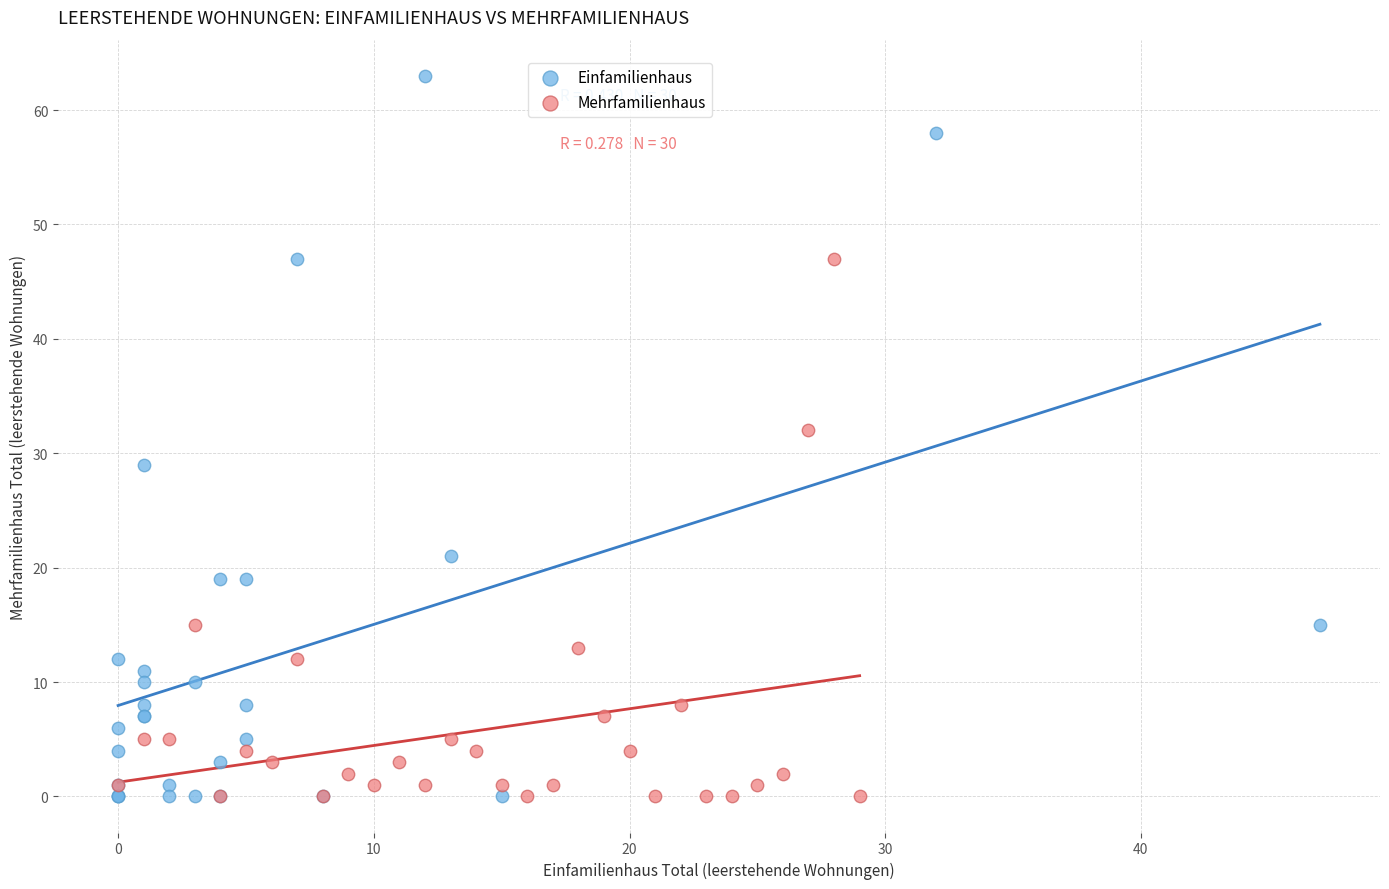

Which series has the widest spread of Y values?

Einfamilienhaus